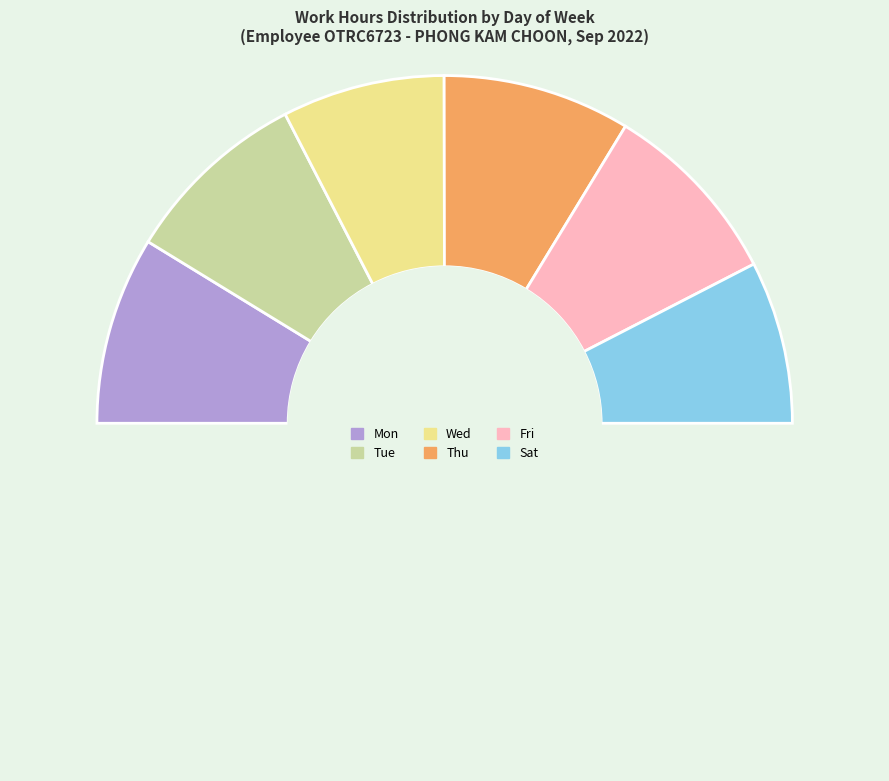

Count the number of slices in the pie.

7